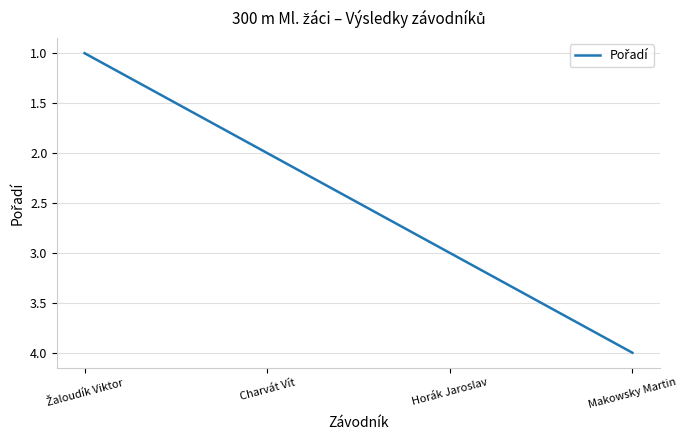

What is the difference between the maximum and minimum values?

3